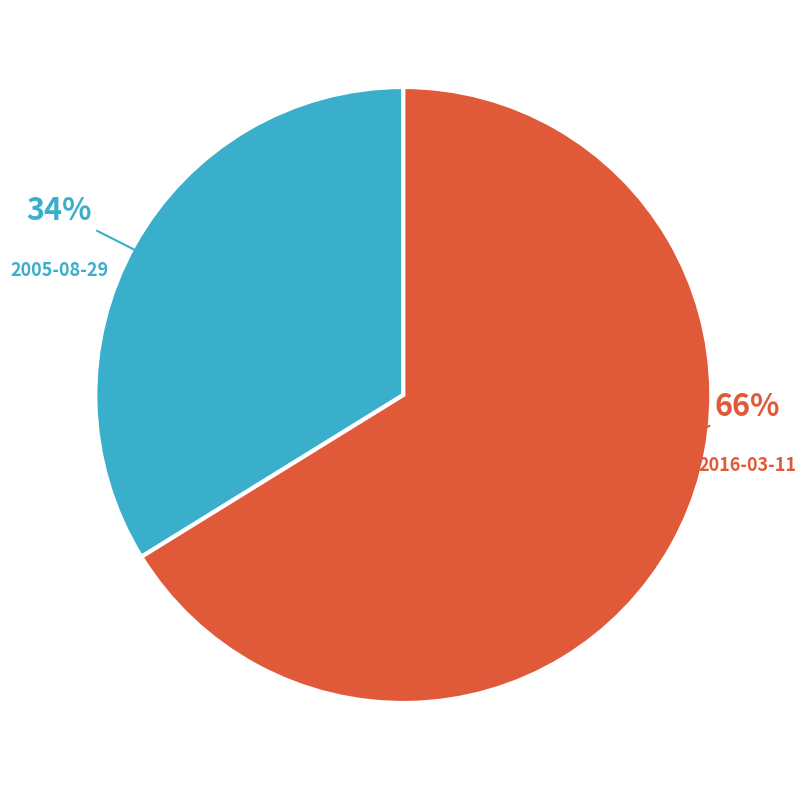

Does 2016-03-11 represent more than half of the total?

Yes